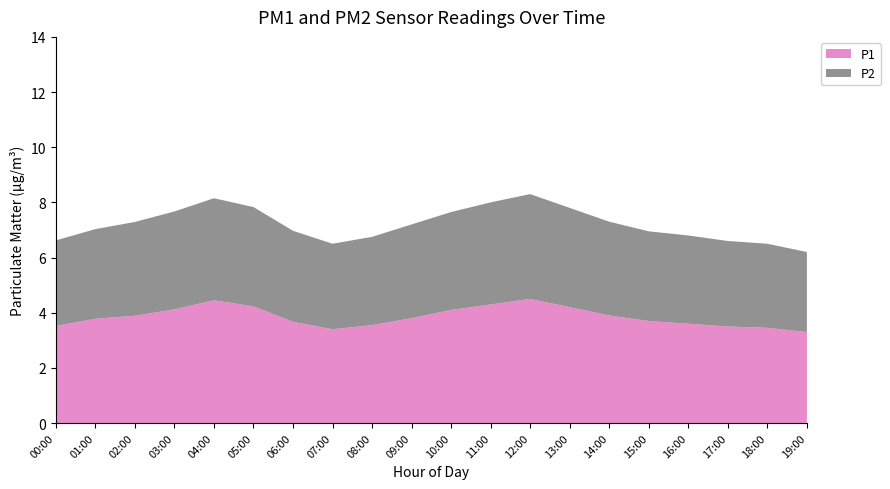

Reading left to right, list all the values displayed in this chart.

P1: 3.5	3.8	3.9	4.1	4.5	4.2	3.7	3.4	3.5	3.8	4.1	4.3	4.5	4.2	3.9	3.7	3.6	3.5	3.5	3.3
P2: 3.1	3.2	3.4	3.5	3.7	3.6	3.3	3.1	3.2	3.4	3.5	3.7	3.8	3.6	3.4	3.2	3.2	3.1	3.0	2.9